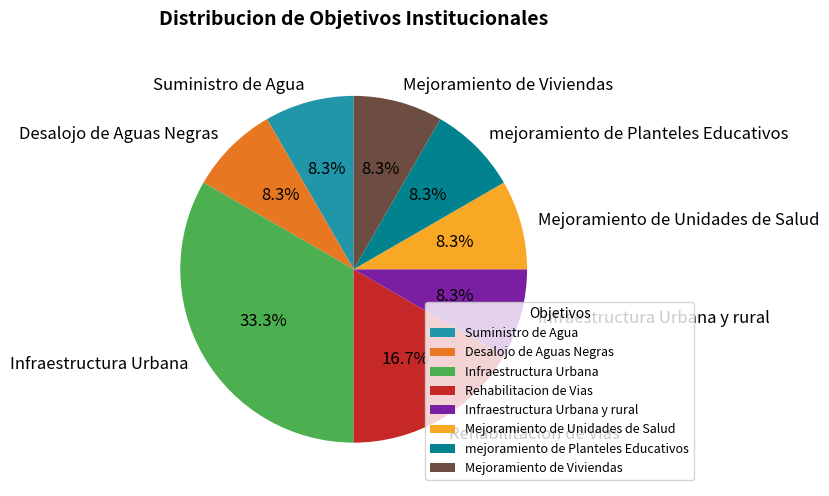

Count the number of slices in the pie.

8